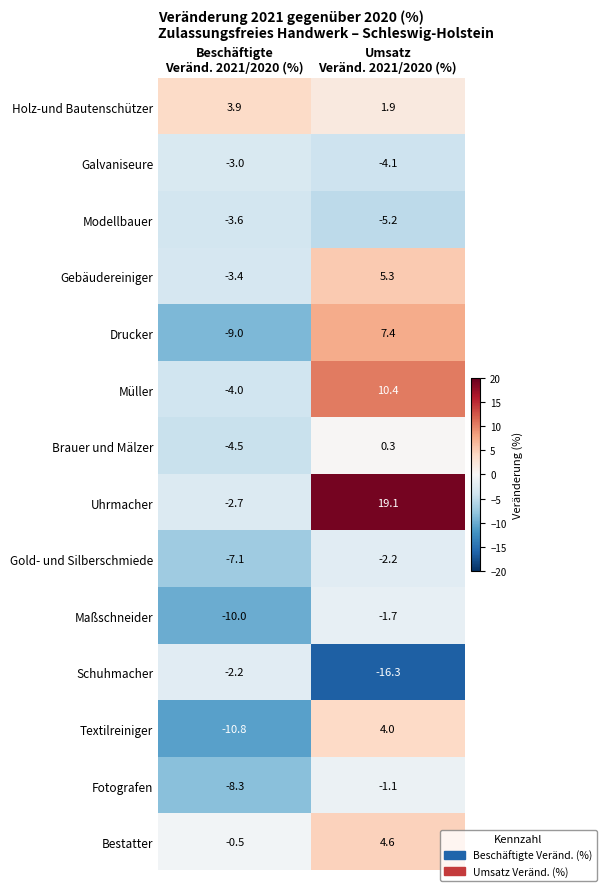

Which series has the widest spread of values?

Uhrmacher